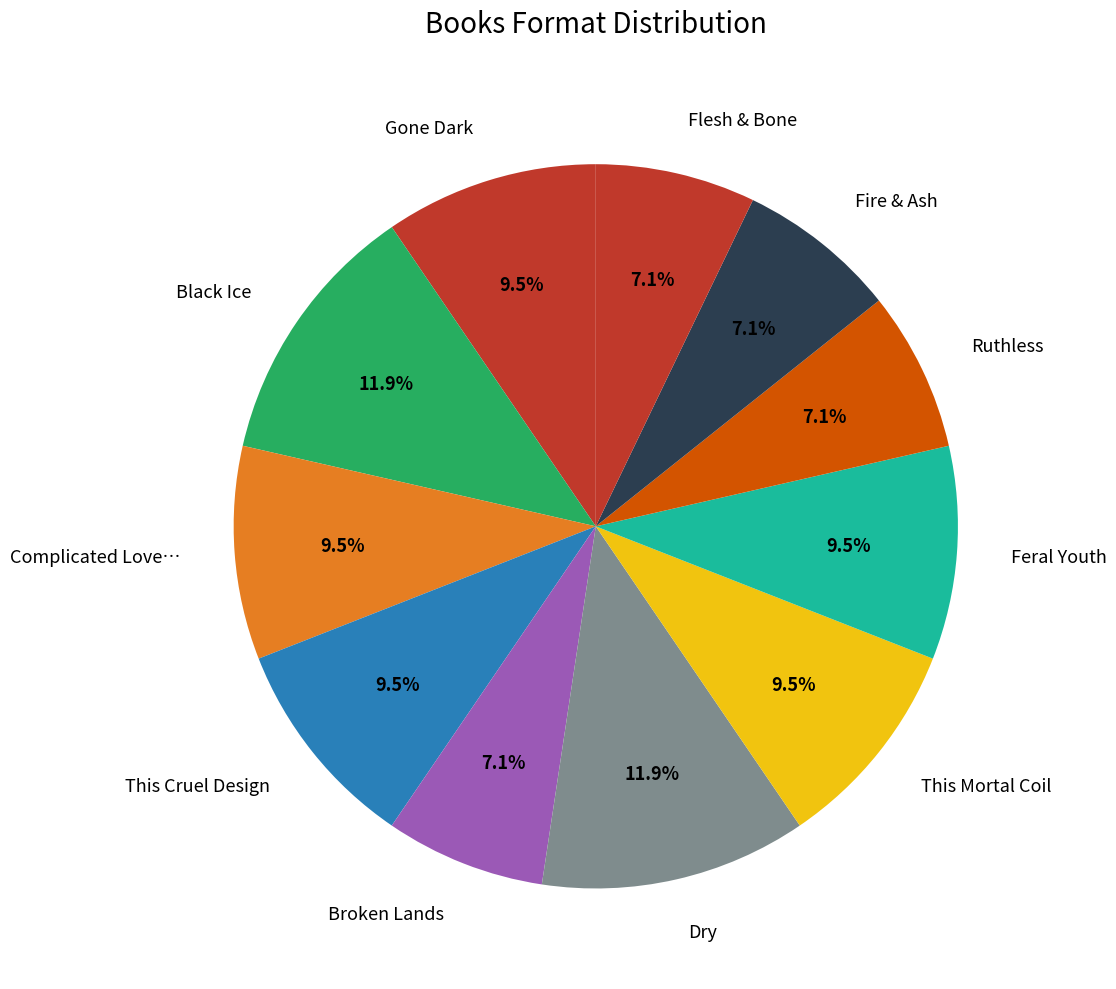

Do This Cruel Design and Ruthless together represent more than half of the pie?

No